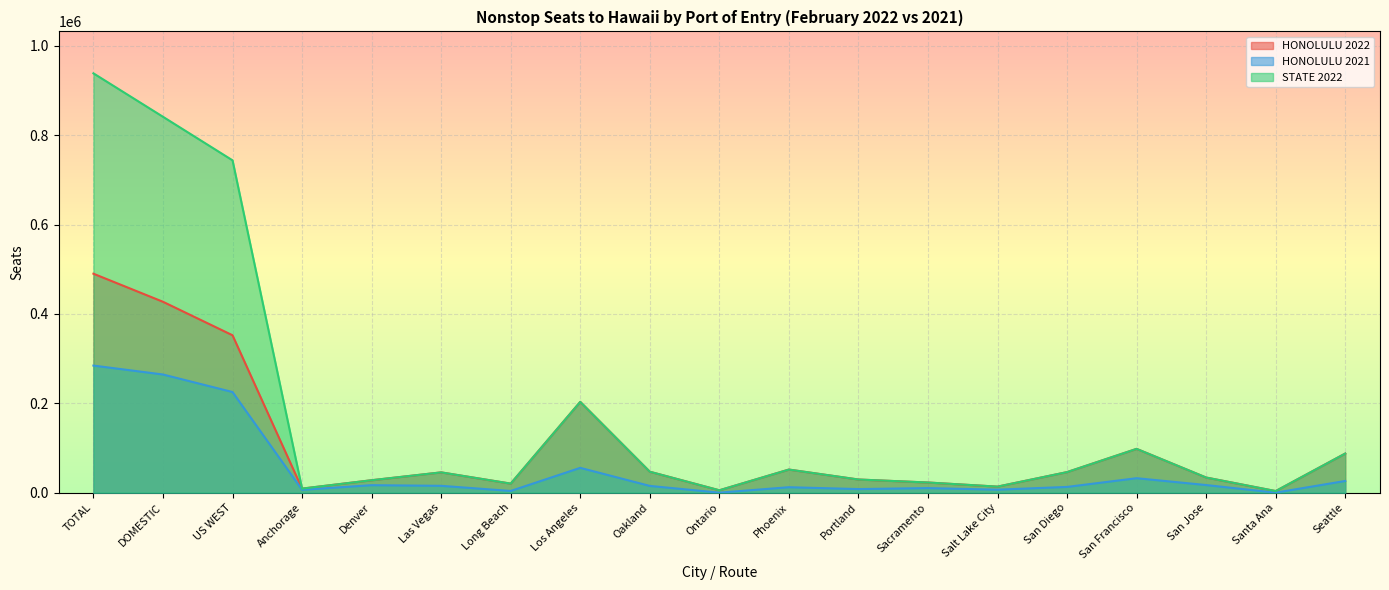

Which series has the widest spread of values?

STATE 2022